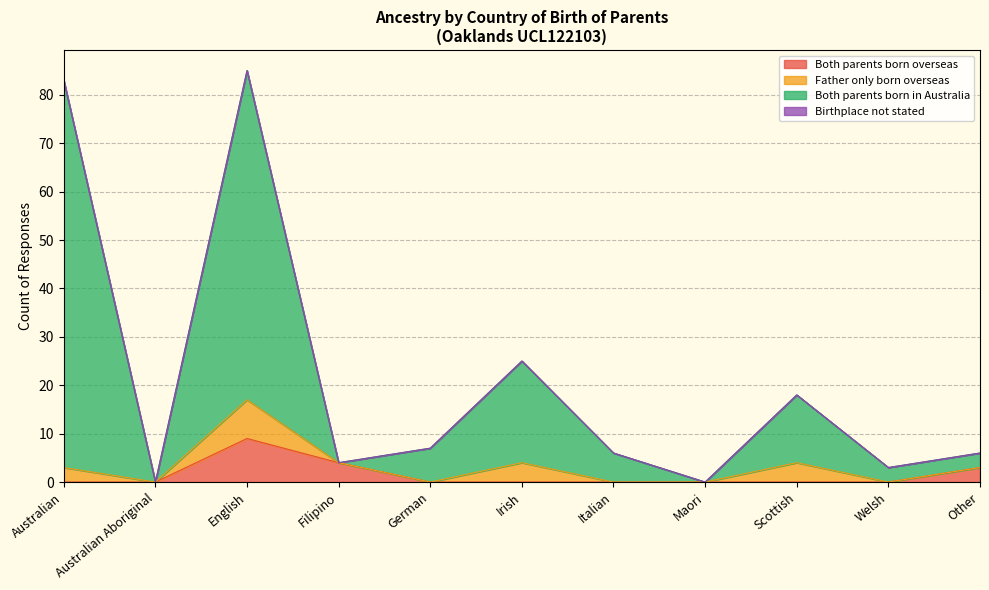

What is the maximum value for Both parents born overseas?

9